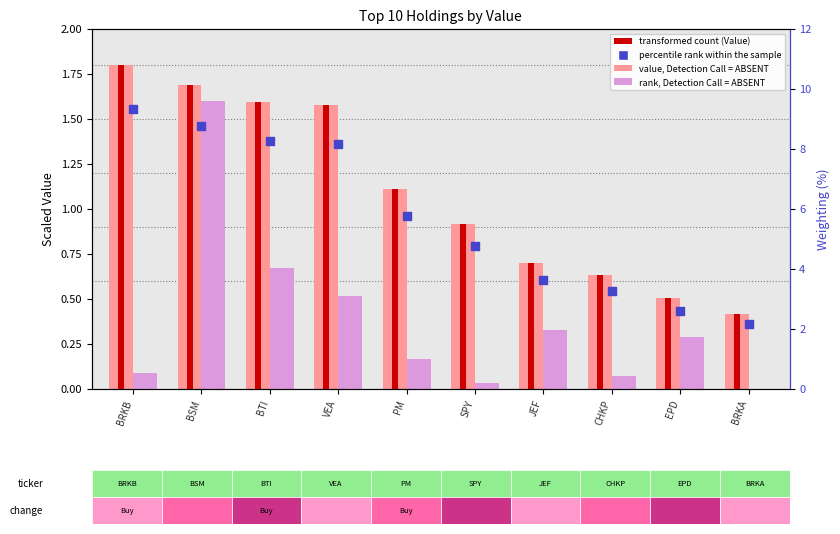

Which series contains the highest Y value?

percentile rank within the sample